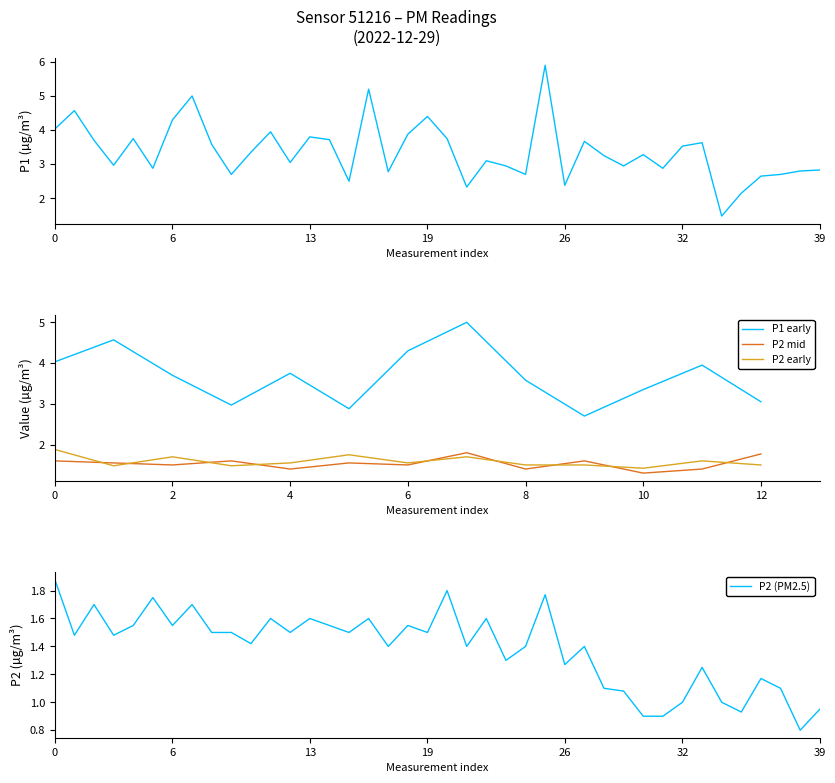

Which series has the largest range (max minus min)?

P1